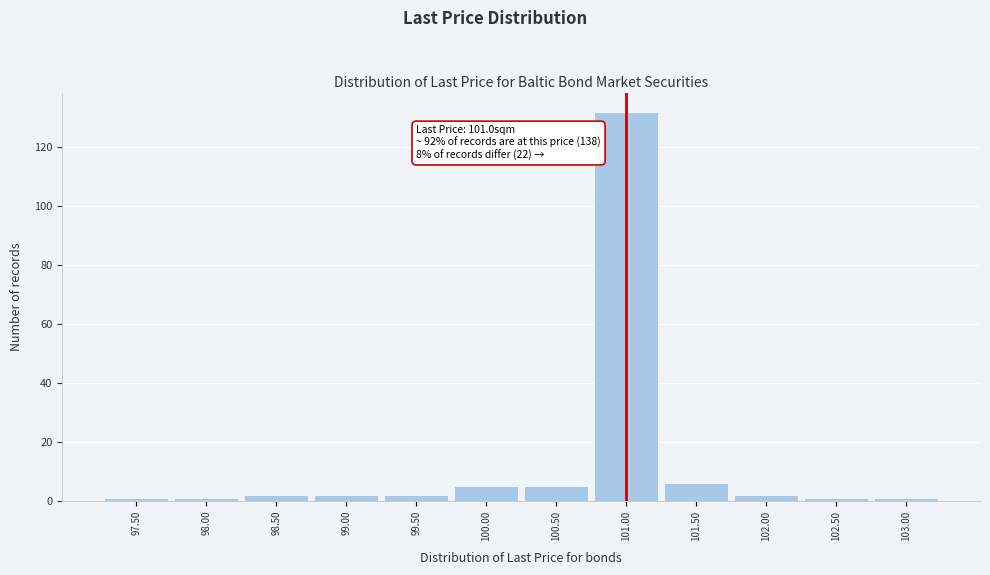

Over which range of the x-axis is the bar tallest?

100.75 to 101.25